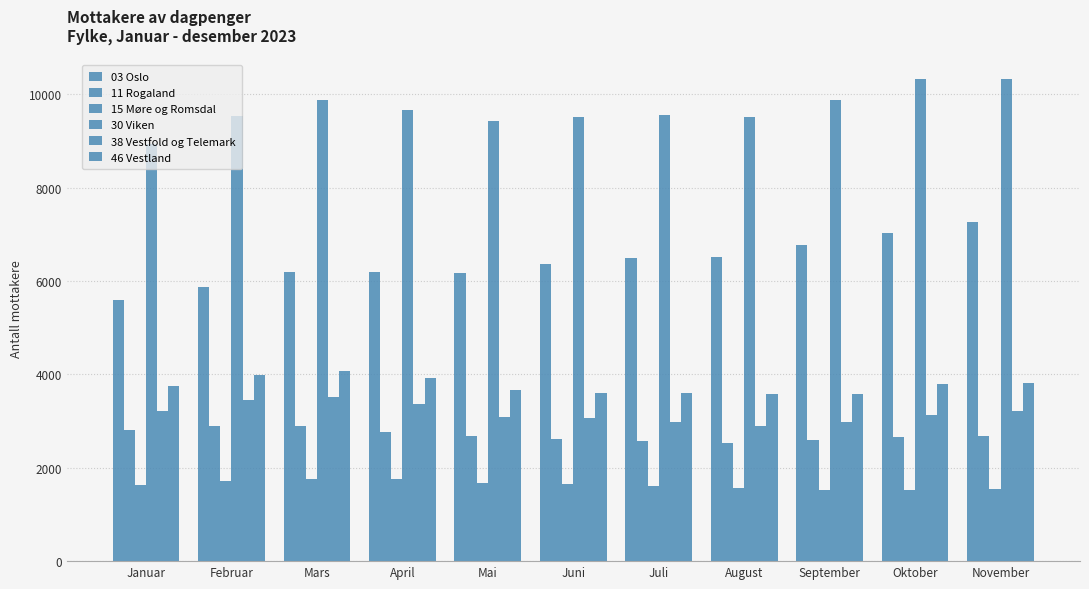

Reading left to right, transcribe all the data shown in this chart.

03 Oslo: 5605	5877	6186	6192	6184	6357	6492	6522	6772	7027	7272
11 Rogaland: 2803	2893	2887	2758	2690	2616	2578	2522	2594	2657	2686
15 Møre og Romsdal: 1640	1713	1764	1764	1675	1662	1615	1571	1517	1532	1542
30 Viken: 8933	9542	9881	9658	9435	9509	9551	9510	9885	10321	10338
38 Vestfold og Telemark: 3210	3451	3521	3367	3098	3075	2980	2885	2987	3128	3215
46 Vestland: 3755	3991	4067	3917	3662	3603	3597	3588	3589	3790	3819